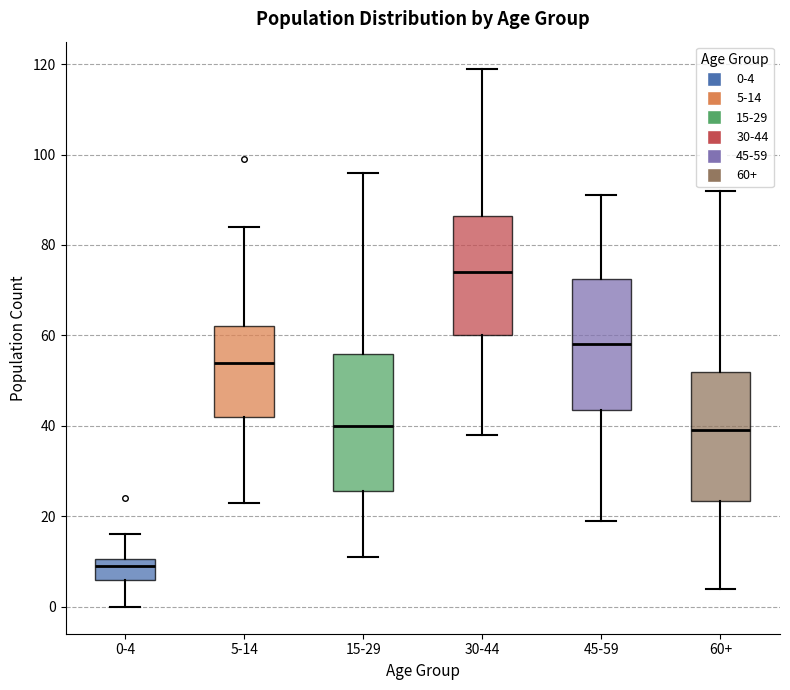

Where does the upper whisker of the box for 5-14 end on the y-axis? The values are not printed on the chart, so give them approximately, as read against the axis.

84